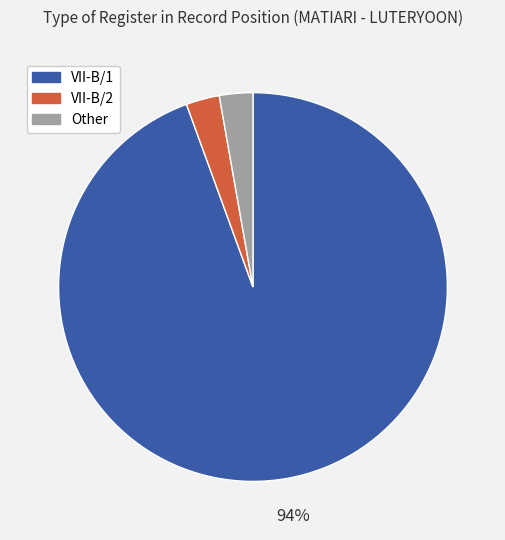

To the nearest percent, what percentage of the pie is VII-B/2?

3%